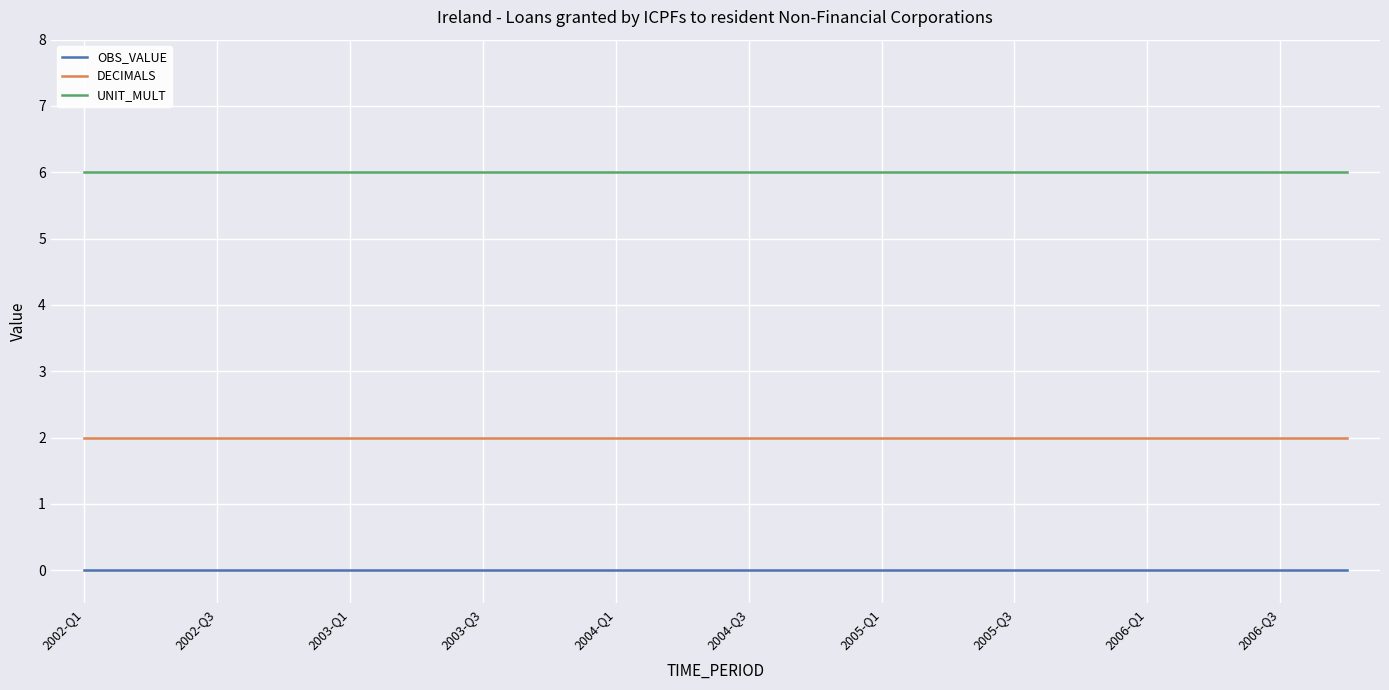

Reading right to left, what are all the values shown in this chart?

OBS_VALUE: 0	0	0	0	0	0	0	0	0	0	0	0	0	0	0	0	0	0	0	0
DECIMALS: 2	2	2	2	2	2	2	2	2	2	2	2	2	2	2	2	2	2	2	2
UNIT_MULT: 6	6	6	6	6	6	6	6	6	6	6	6	6	6	6	6	6	6	6	6